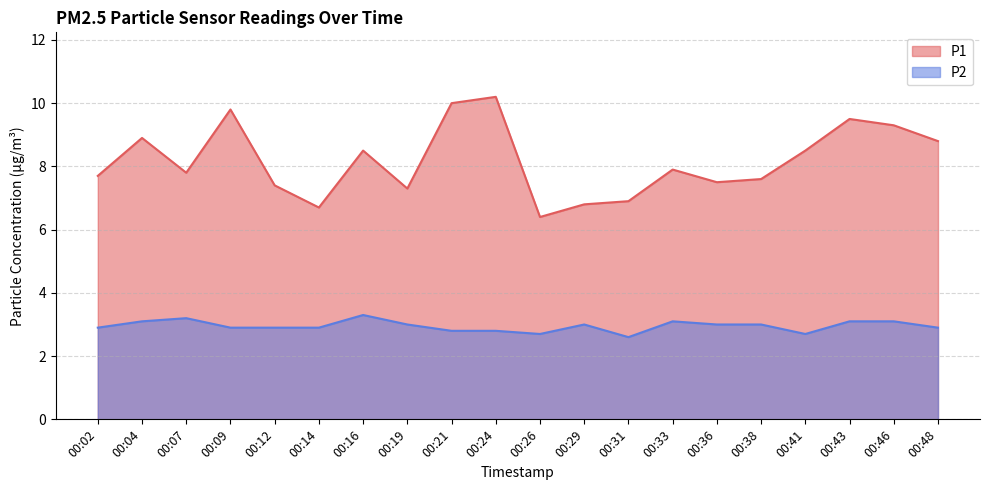

Count the P2 values in the range 2 to 3.

14